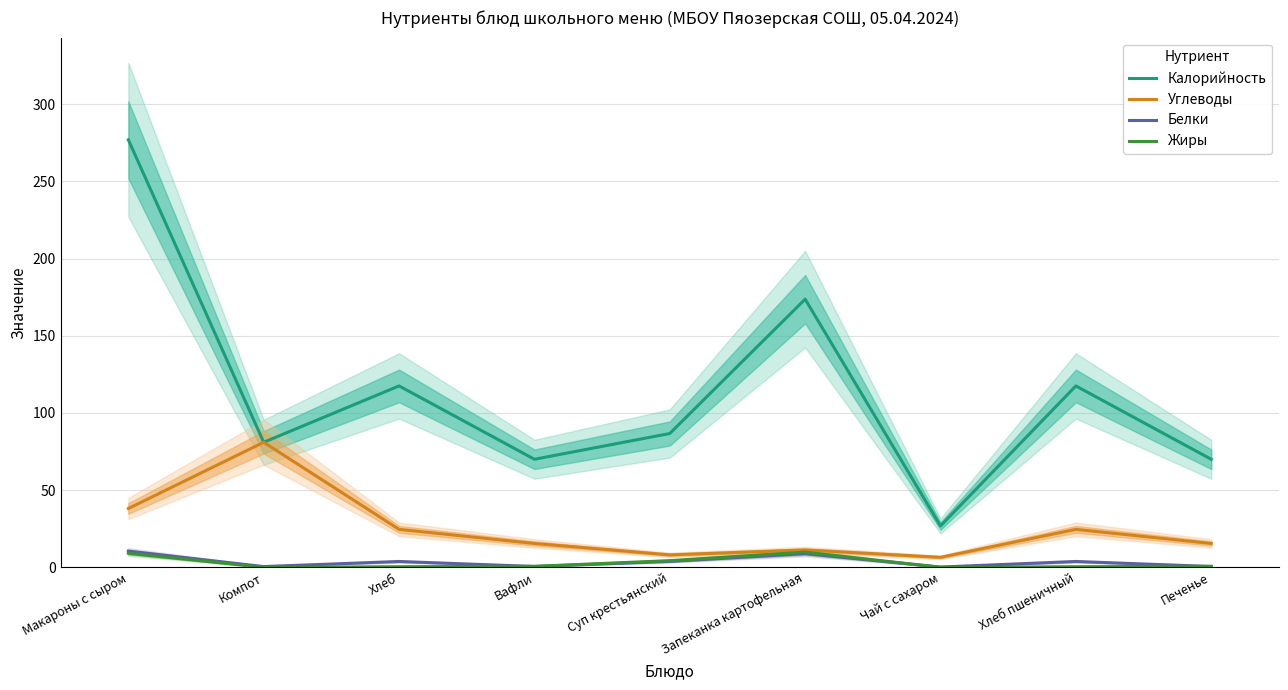

At how many categories does at least one series exceed 167?

2